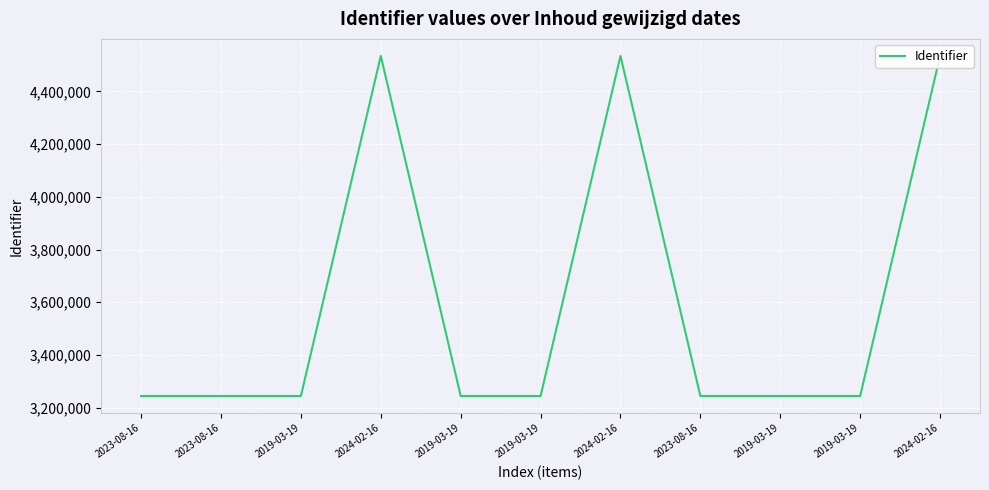

What is the label of the 3rd point from the left?

2019-03-19